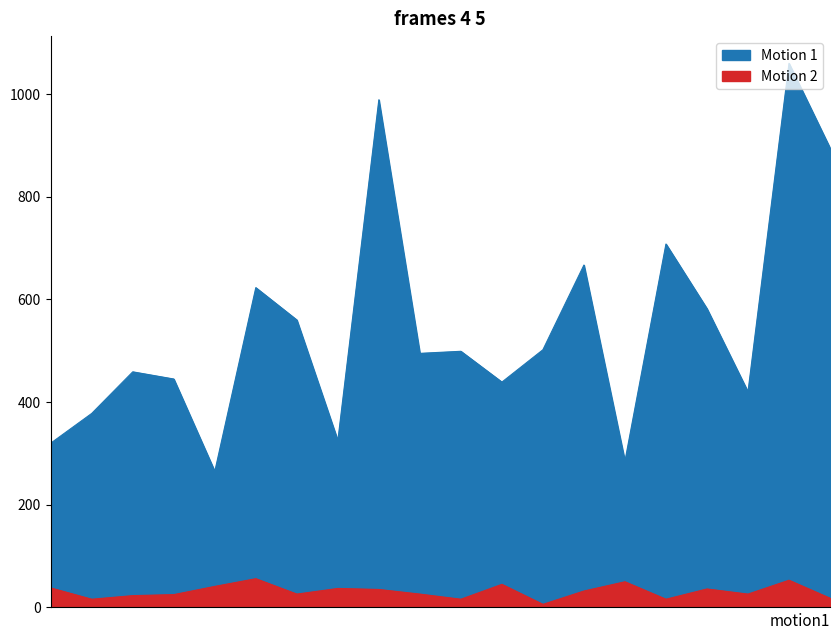

Rank the series by their maximum value, from highest to lowest.

Motion 1, Motion 2